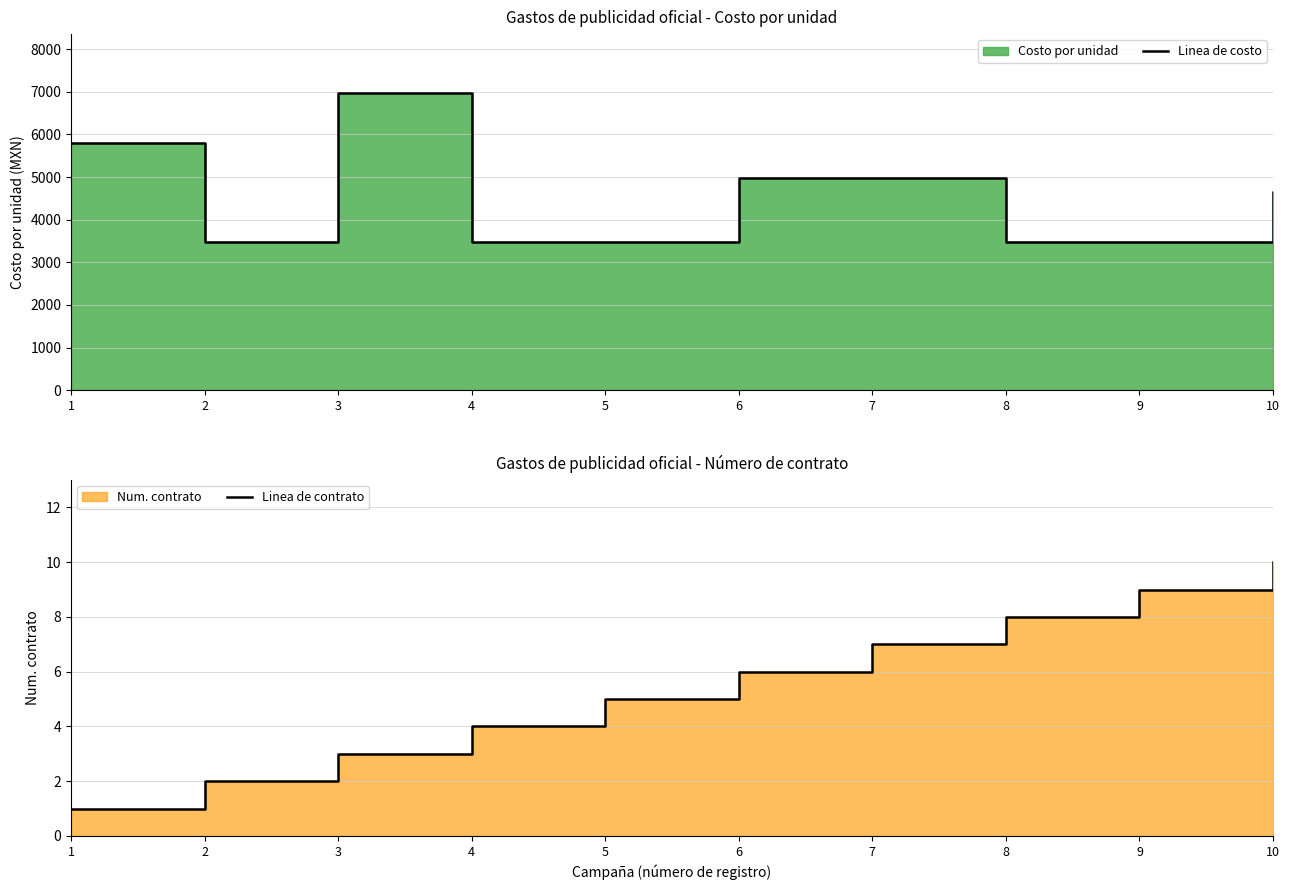

Which has a higher value, 4 or 6?

6